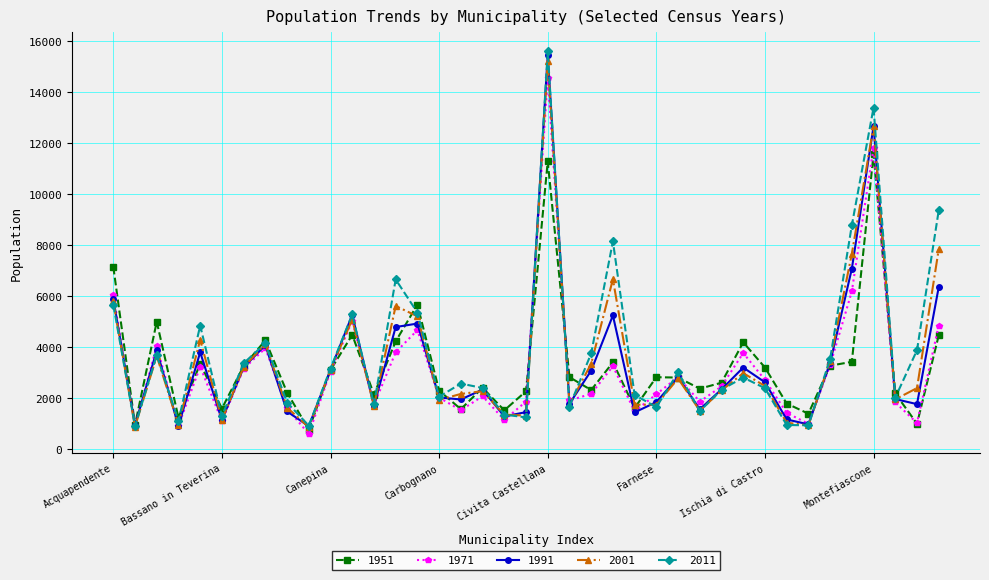

What is the smallest value displayed?

585